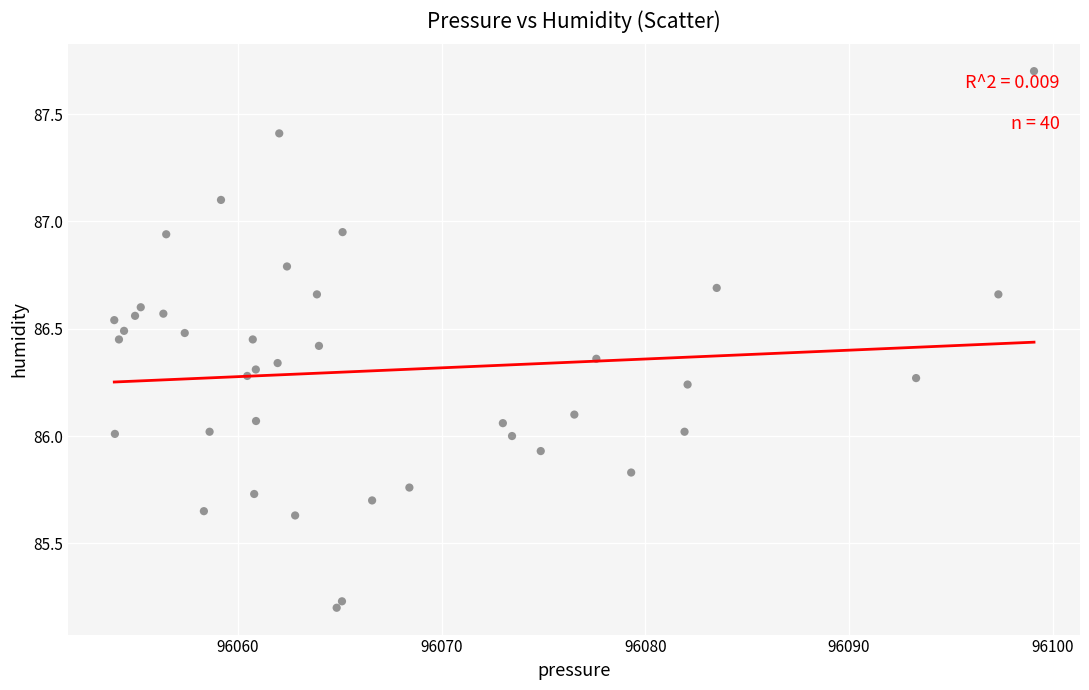

What is the range of X values (max minus min)?

45.2